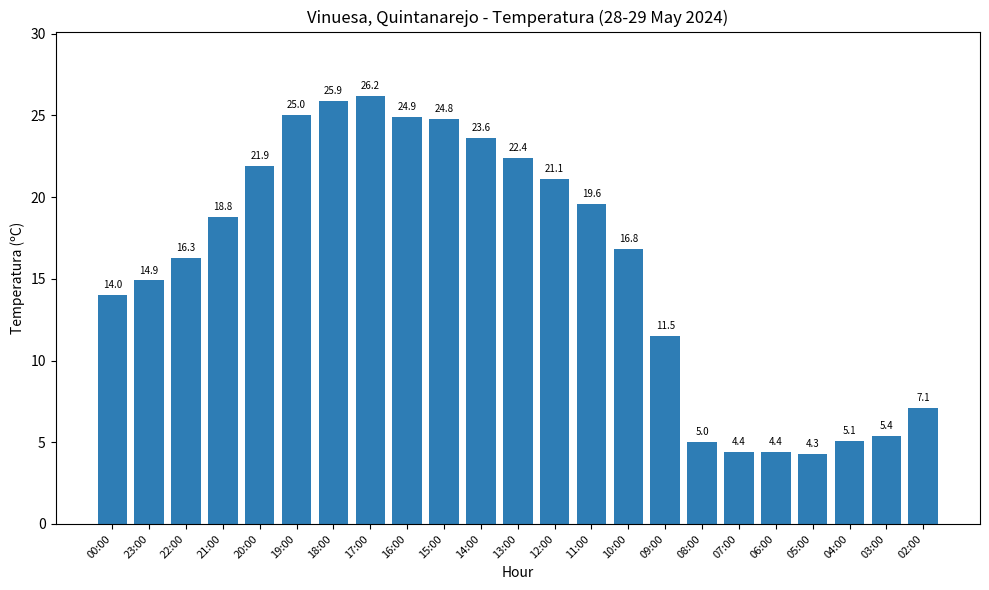

True or false: the data shows 5.1 at 04:00.

True